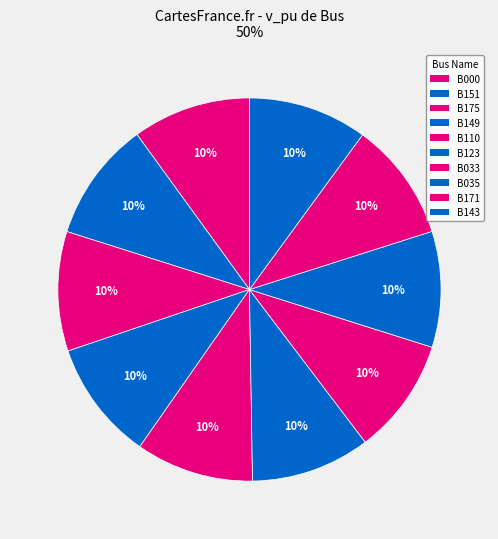

How many segments does this pie chart have?

10